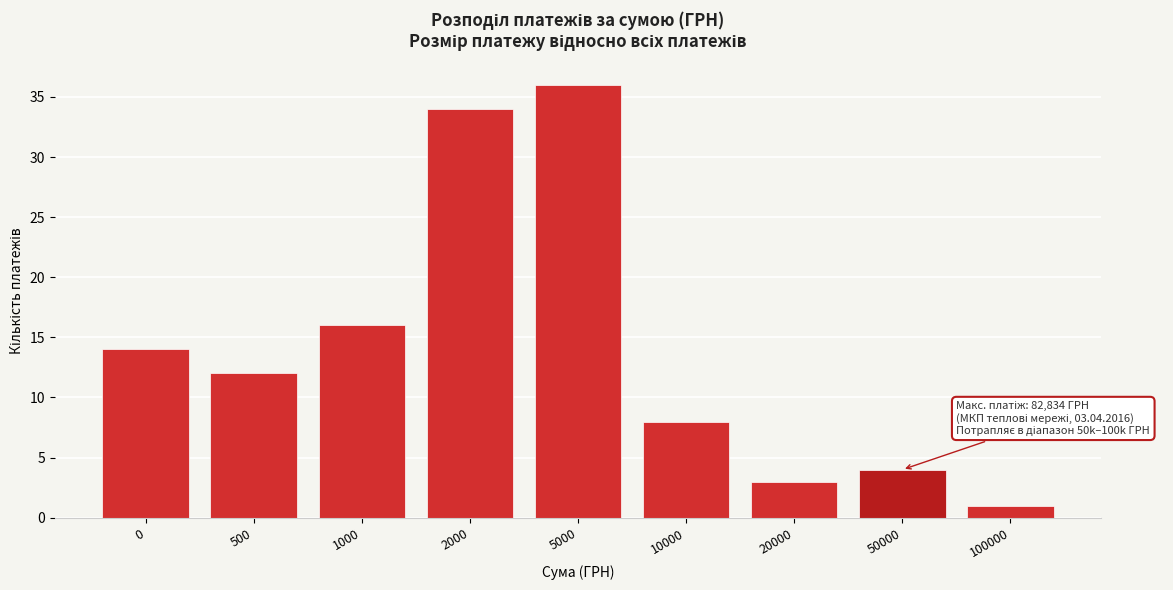

Reading left to right, list all the values displayed in this chart.

14	12	16	34	36	8	3	4	1